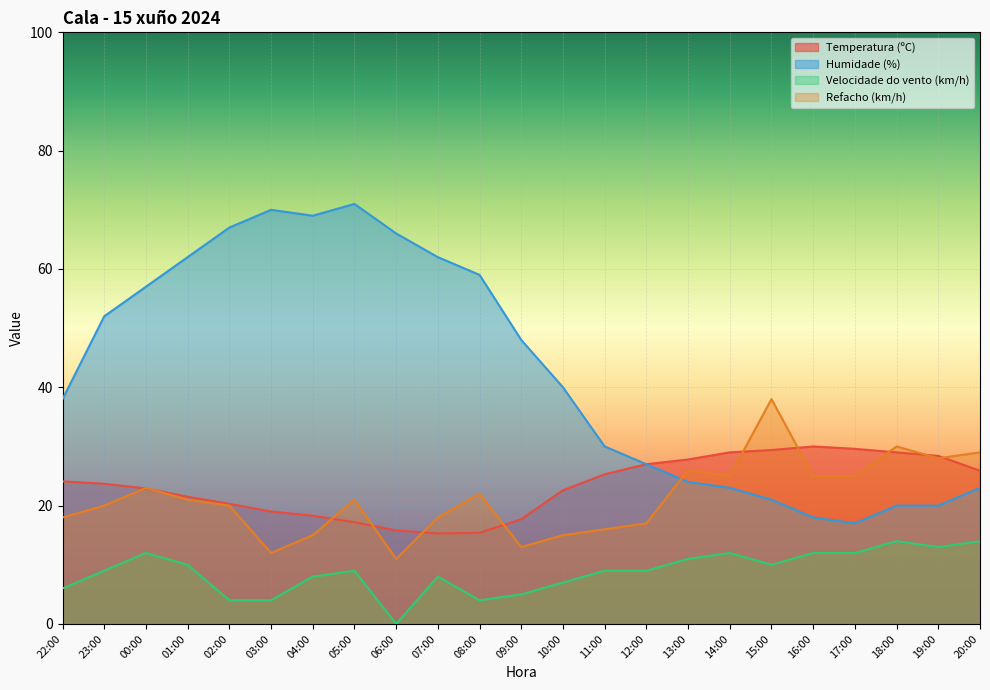

What are all the series names shown in the legend?

Temperatura (ºC), Humidade (%), Velocidade do vento (km/h), Refacho (km/h)